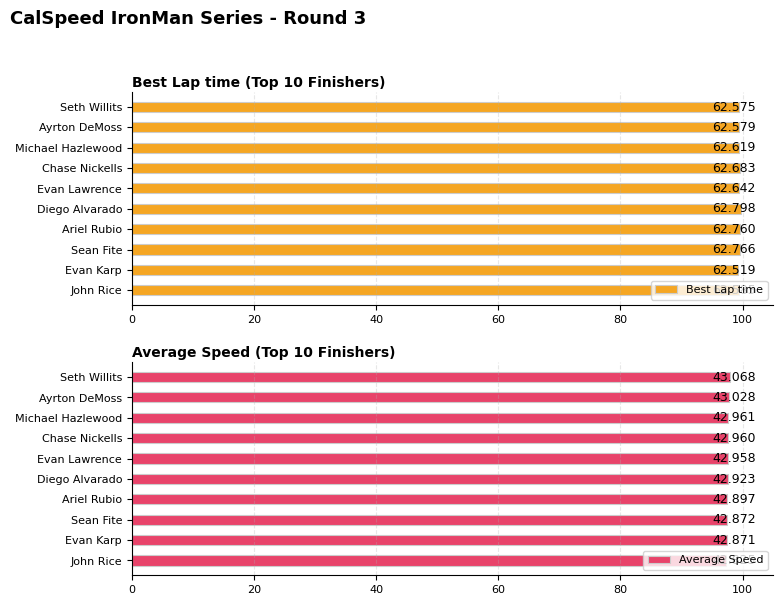

What is the total value across all series at Diego Alvarado?

197.2